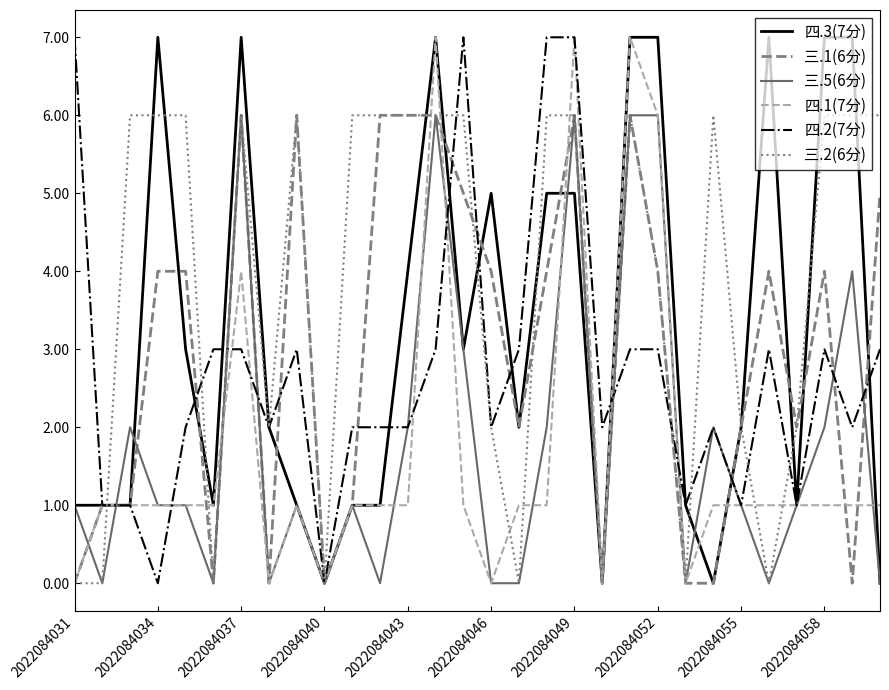

Reading left to right, what are all the values shown in this chart?

四.3(7分): 1	1	1	7	3	1	7	2	1	0	1	1	4	7	3	5	2	5	5	0	7	7	1	0	2	7	1	7	7	0
三.1(6分): 0	1	1	4	4	0	6	0	6	0	1	6	6	6	5	4	2	4	6	0	6	4	0	0	2	4	2	4	0	5
三.5(6分): 1	0	2	1	1	0	6	0	1	0	1	0	2	6	3	0	0	2	6	0	6	6	0	2	1	0	1	2	4	0
四.1(7分): 0	1	1	1	1	1	4	0	1	0	1	1	1	7	1	0	1	1	7	0	7	6	0	1	1	1	1	1	1	1
四.2(7分): 7	1	1	0	2	3	3	2	3	0	2	2	2	3	7	2	3	7	7	2	3	3	1	2	1	3	1	3	2	3
三.2(6分): 0	0	6	6	6	0	6	2	6	0	6	6	6	6	6	2	0	6	6	0	6	4	0	6	2	0	2	6	6	6